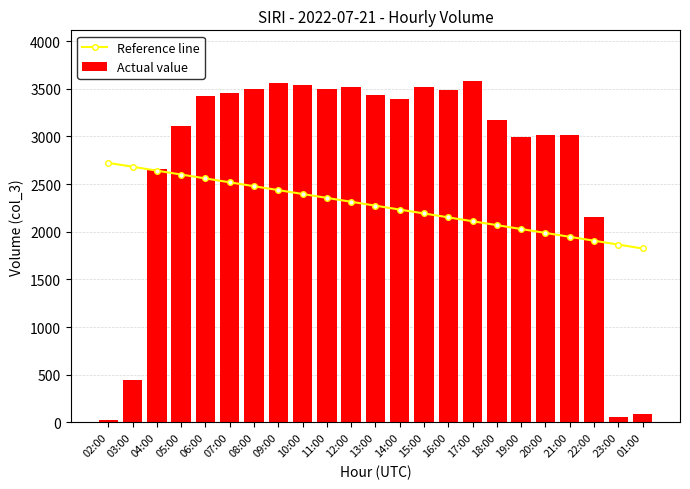

Which series has the largest total across all categories?

Actual value